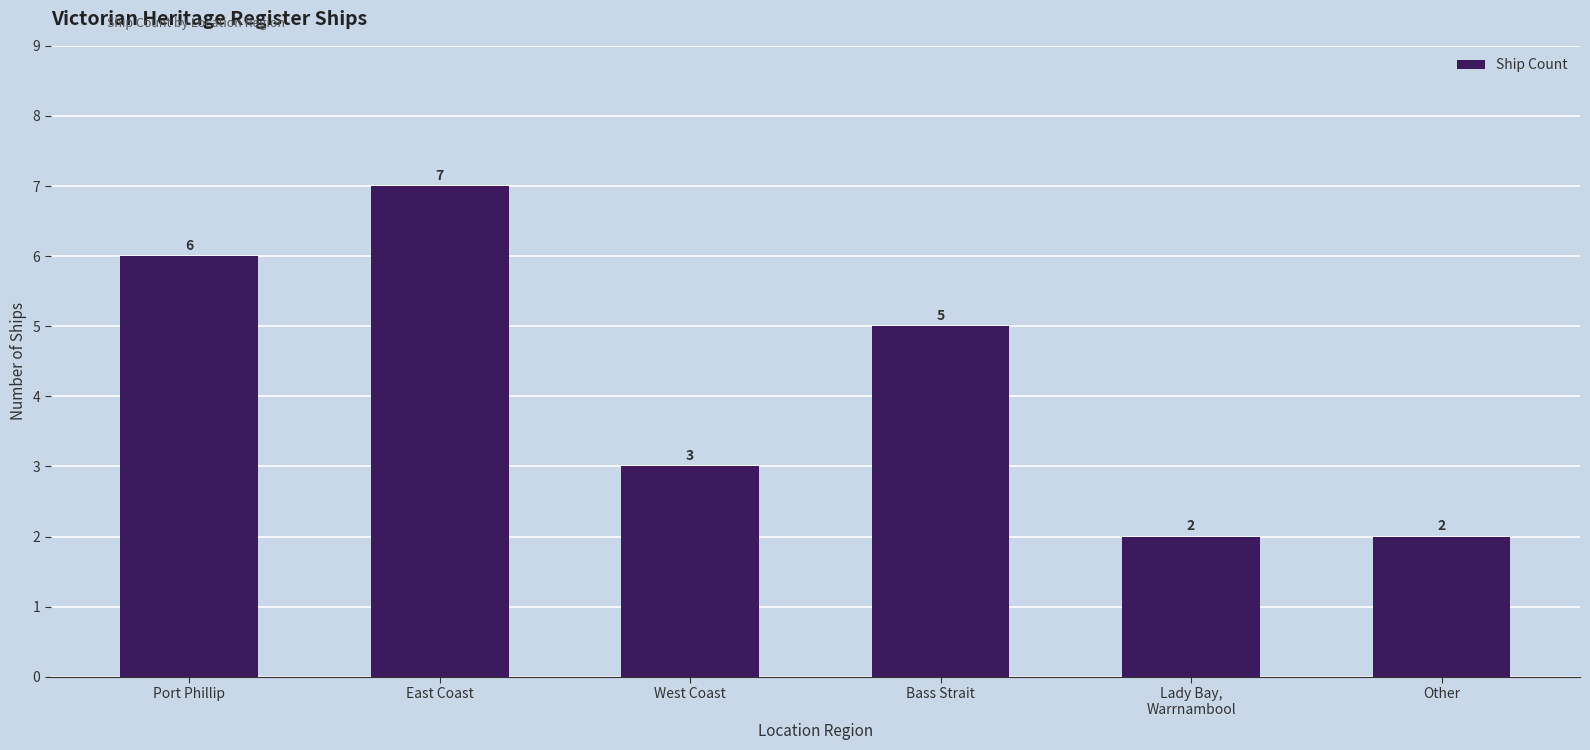

Between Bass Strait and West Coast, which is larger?

Bass Strait